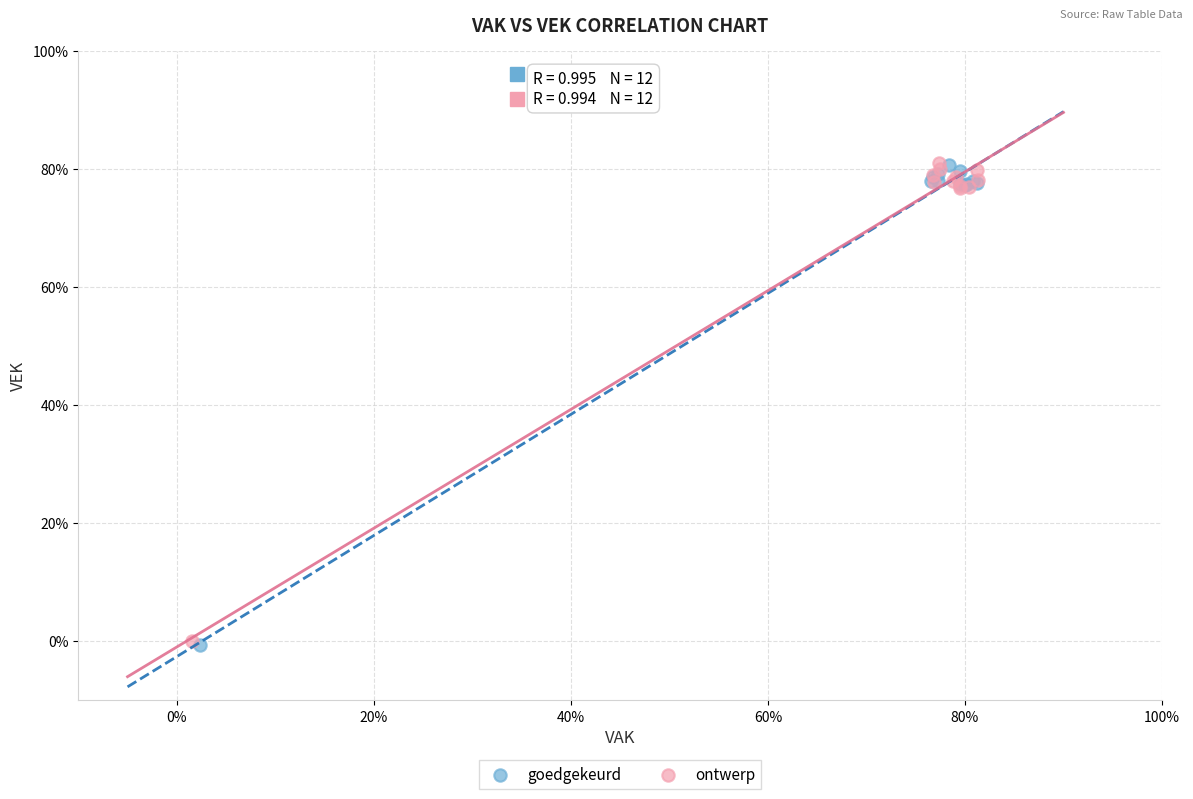

What are all the series names shown in the legend?

goedgekeurd, ontwerp